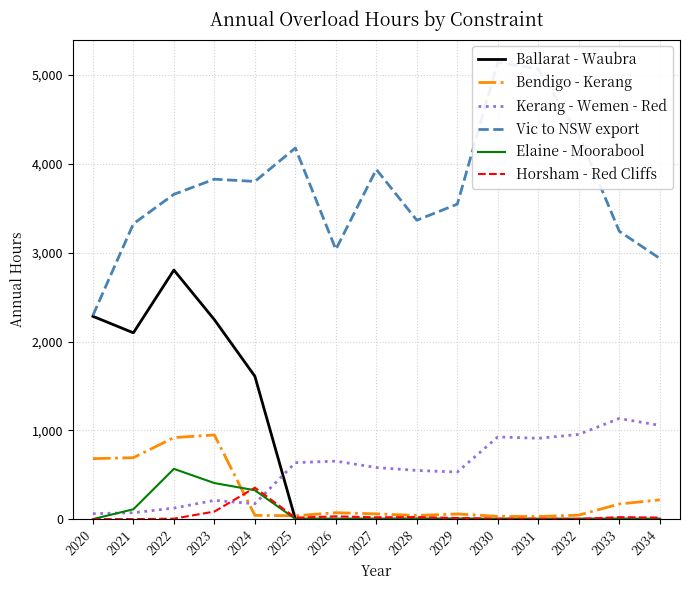

At which category is the sum across all series the highest?

2022